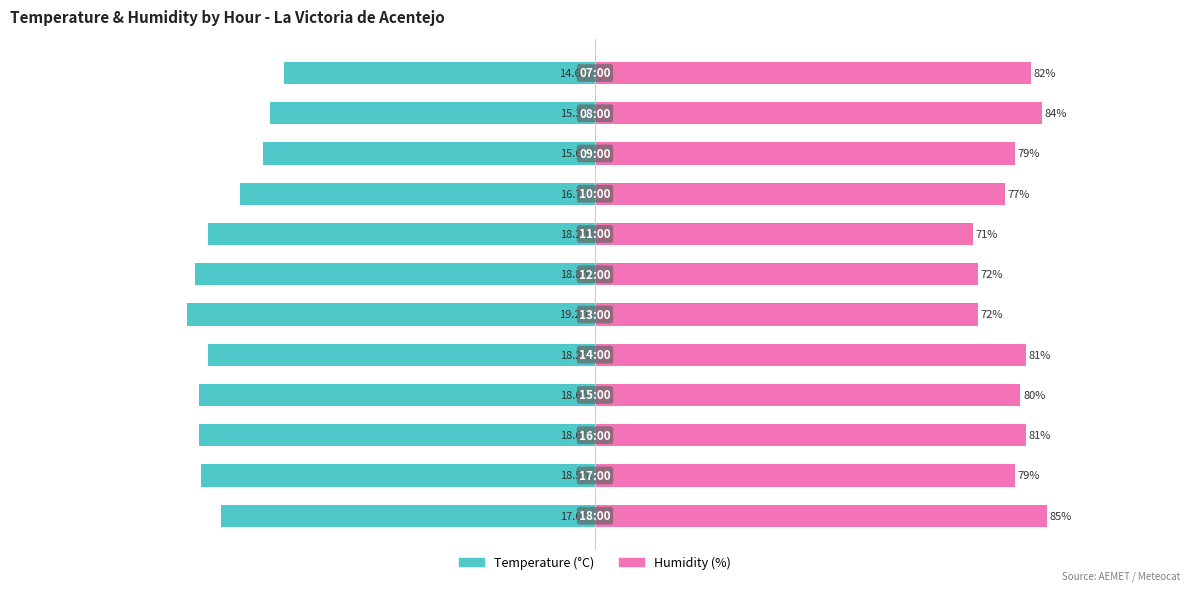

Between 7 and 2, which is larger?

7